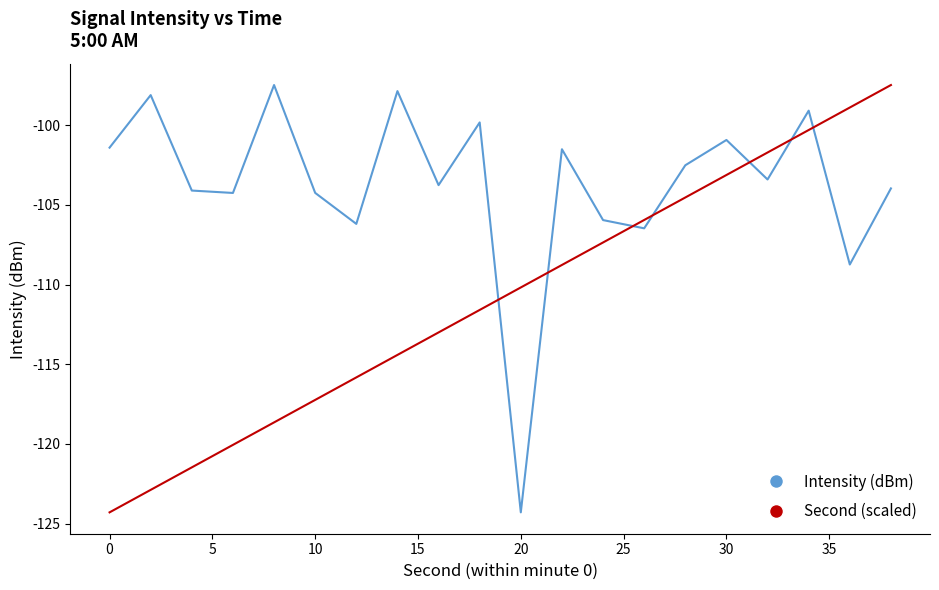

Rank the series by their average value, from highest to lowest.

Intensity (dBm), Second (scaled)